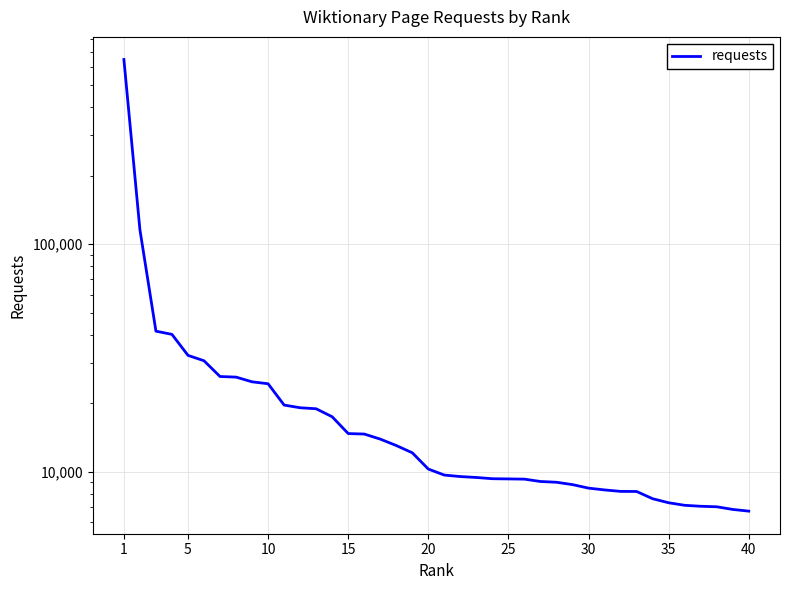

Is this an area chart (filled region under the line)?

No